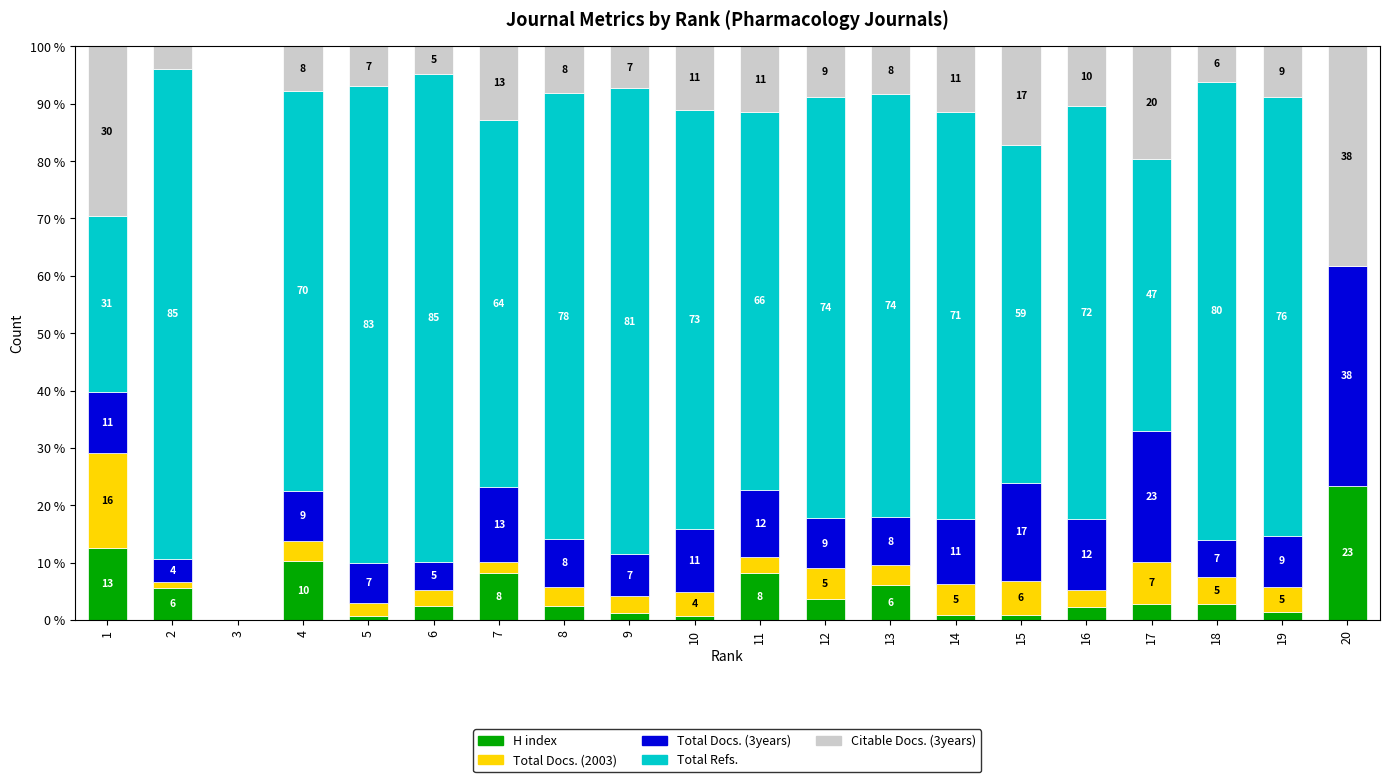

The value of Total Docs. (2003) at 9 is 4.0. True or false?

False